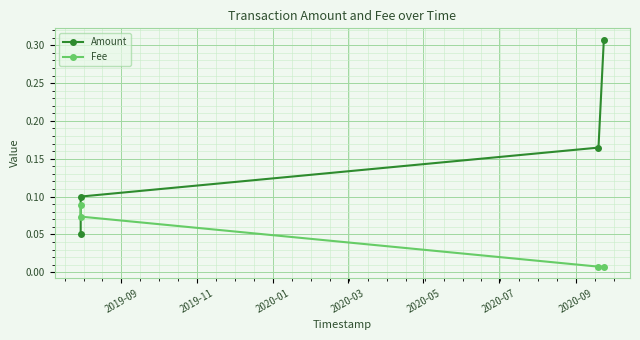

At how many categories does at least one series exceed 0?

4